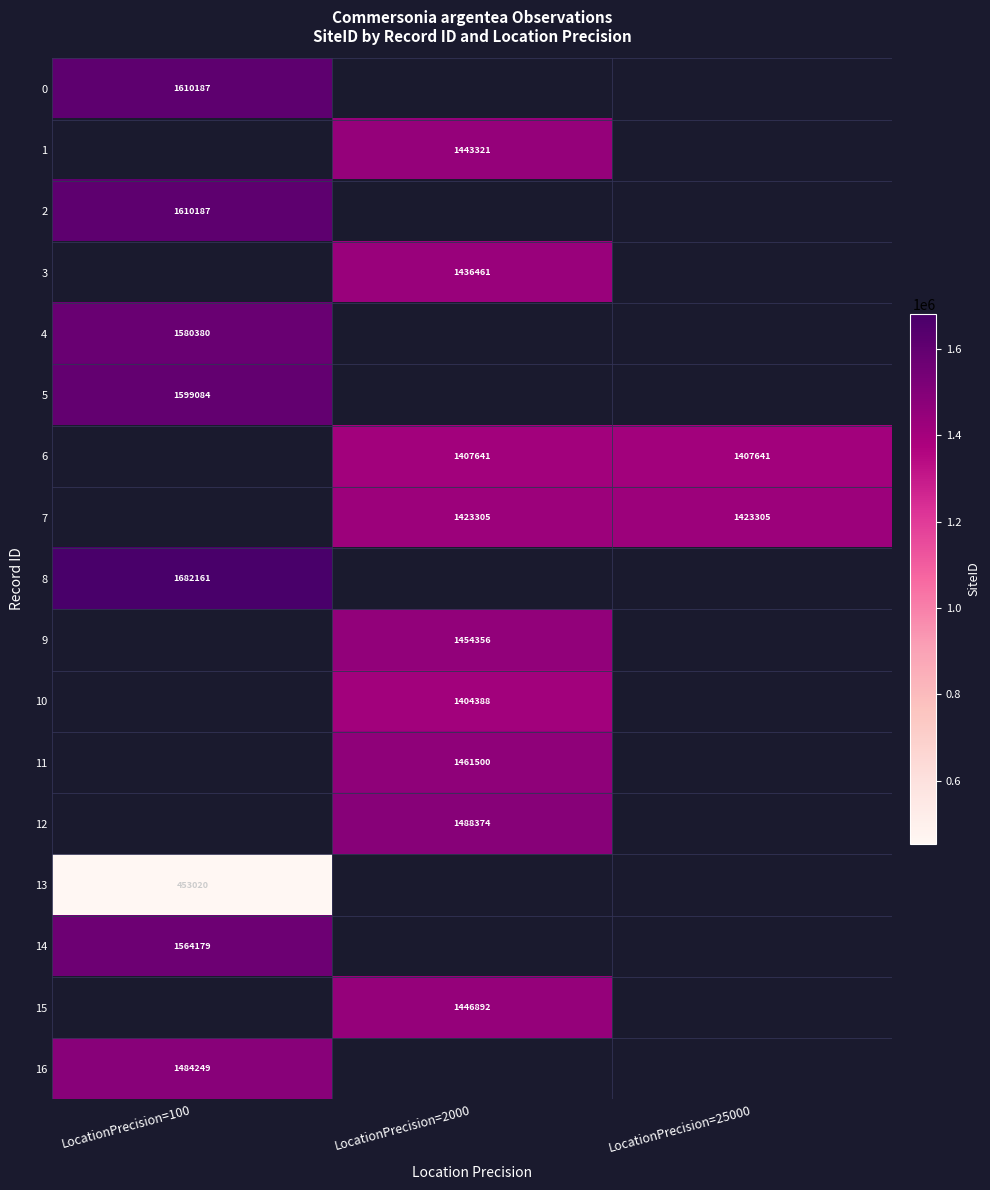

Is it true that 7 equals 2530940 at LocationPrecision=2000?

False